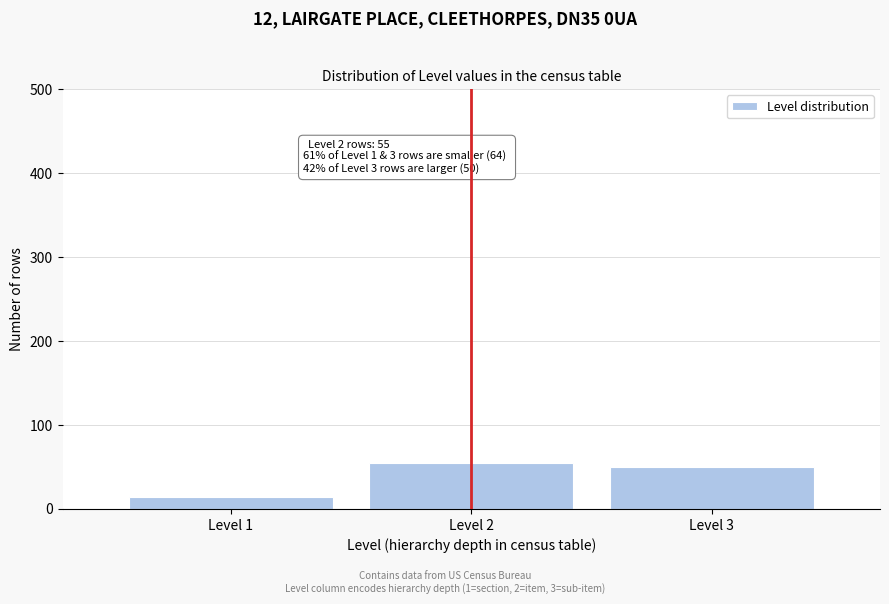

Reading left to right, list all the values displayed in this chart.

14	55	50